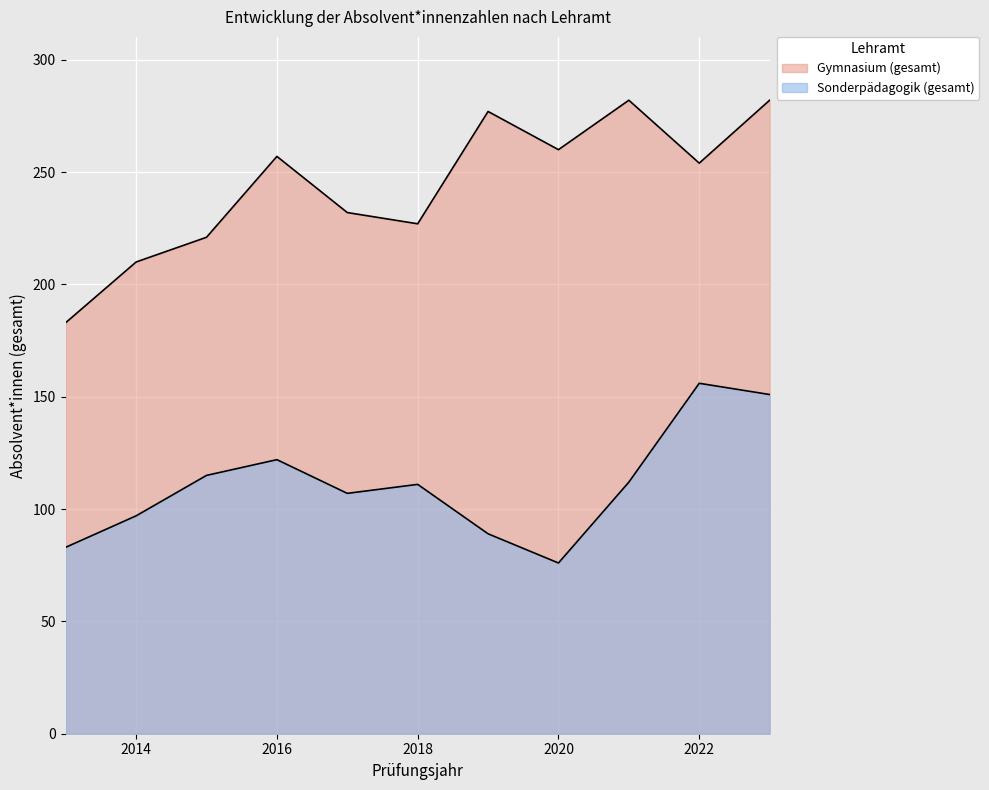

Reading left to right, transcribe all the data shown in this chart.

Gymnasium (gesamt): 2013=183	2014=210	2015=221	2016=257	2017=232	2018=227	2019=277	2020=260	2021=282	2022=254	2023=282
Sonderpädagogik (gesamt): 2013=83	2014=97	2015=115	2016=122	2017=107	2018=111	2019=89	2020=76	2021=112	2022=156	2023=151